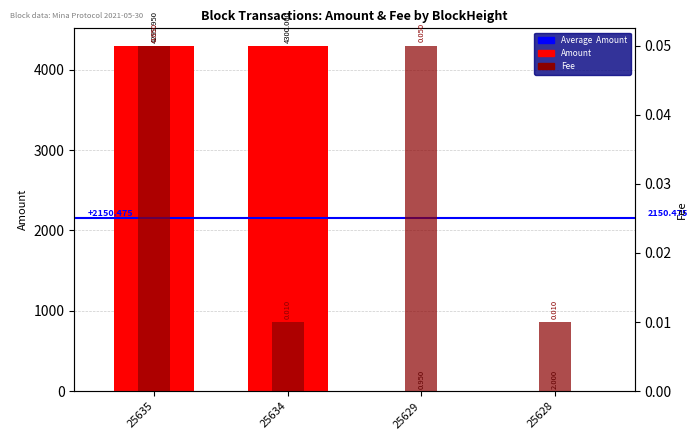

Rank the series at 25634 from lowest to highest value.

Fee, Amount